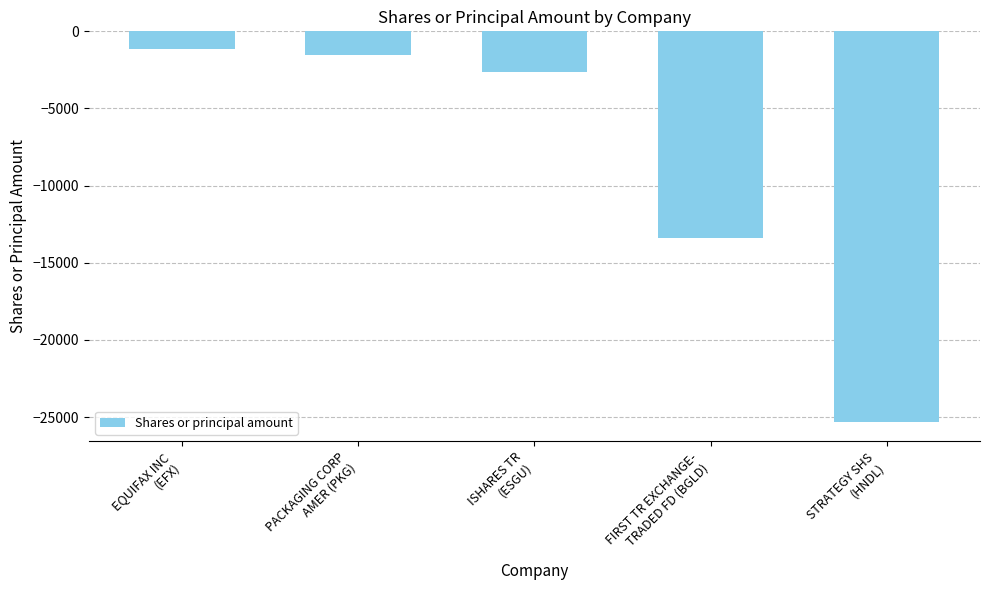

Where does the data first go above -2646?

EQUIFAX INC
(EFX)